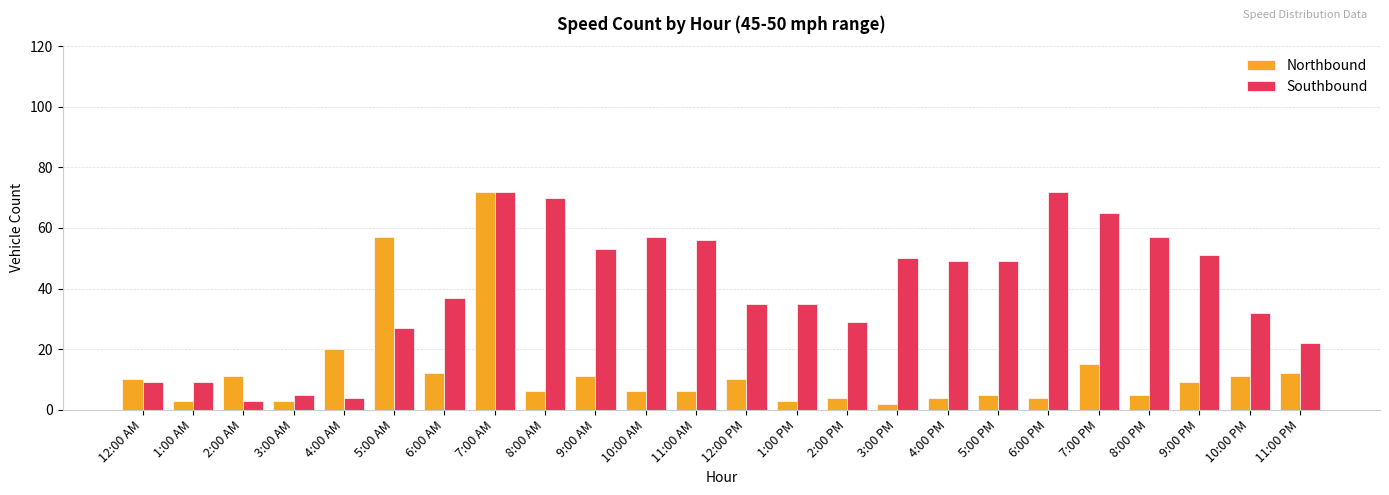

Rank the series at 7:00 PM from highest to lowest value.

Southbound, Northbound